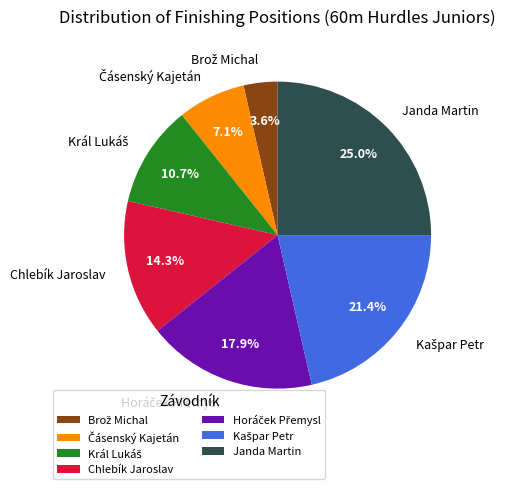

How much of the chart is everything except Janda Martin?

75.0%